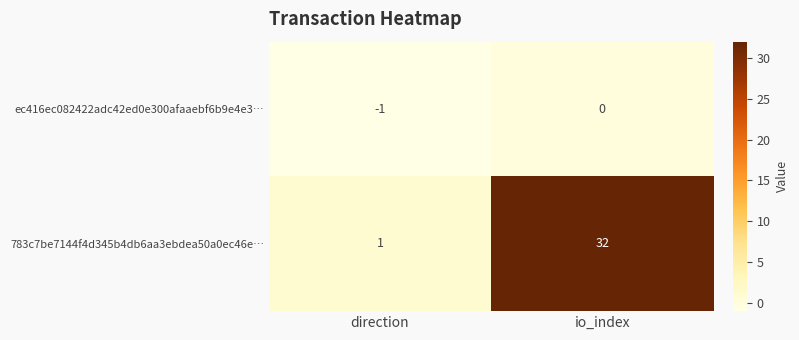

List the series in order of their peak value, lowest first.

ec416ec082422adc42ed0e300afaaebf6b9e4e3…, 783c7be7144f4d345b4db6aa3ebdea50a0ec46e…